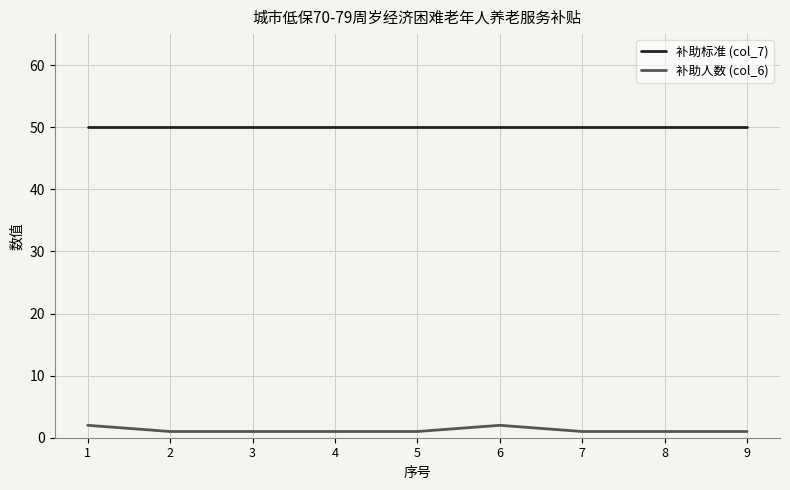

The value of 补助标准 (col_7) at 2 is 17. True or false?

False